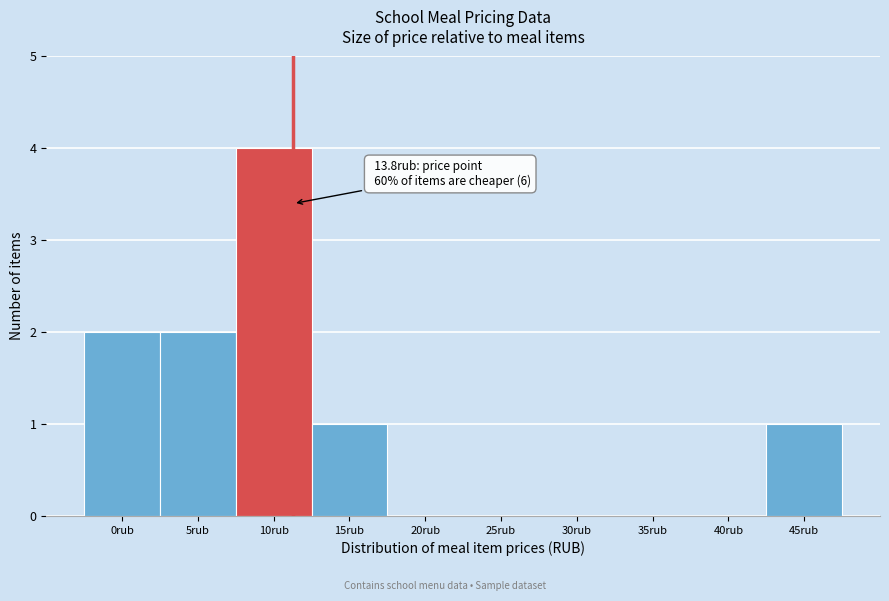

Reading right to left, extract all data points from this chart.

45rub=1	40rub=0	35rub=0	30rub=0	25rub=0	20rub=0	15rub=1	10rub=4	5rub=2	0rub=2